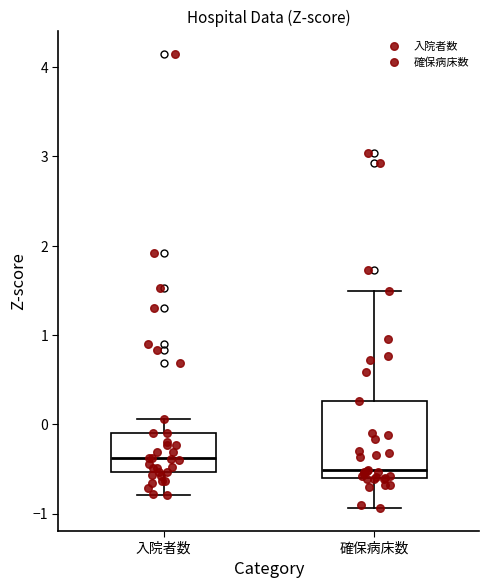

Which box's median line is the lowest?

確保病床数